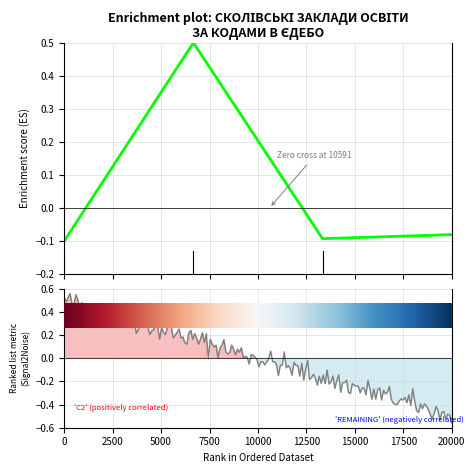

What is the smallest value displayed?

-0.1